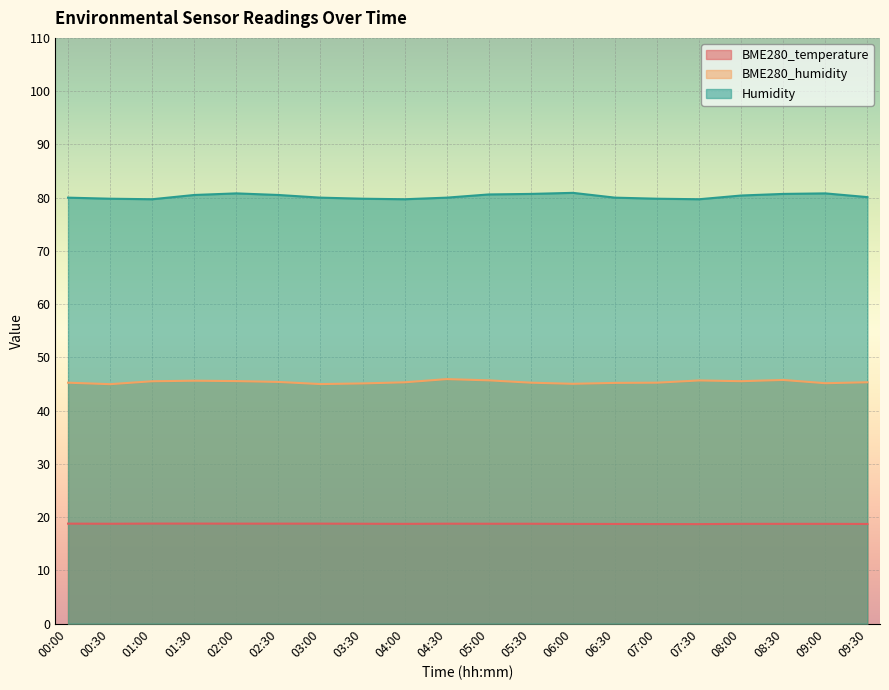

Is it true that BME280_humidity equals 45.1 at 09:00?

True